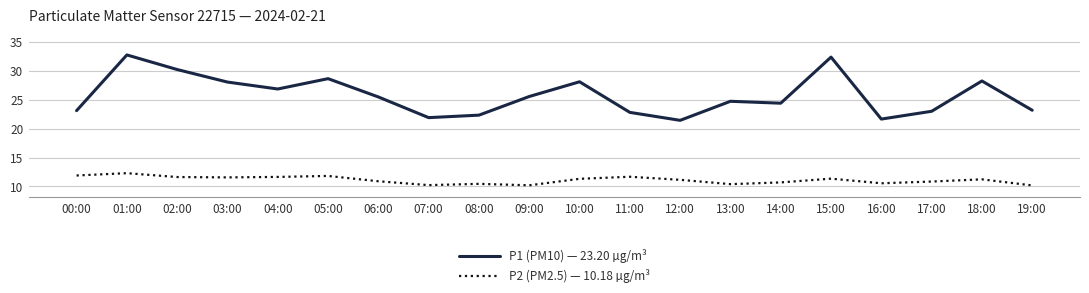

Which series has the largest total across all categories?

P1 (PM10) — 23.20 µg/m³